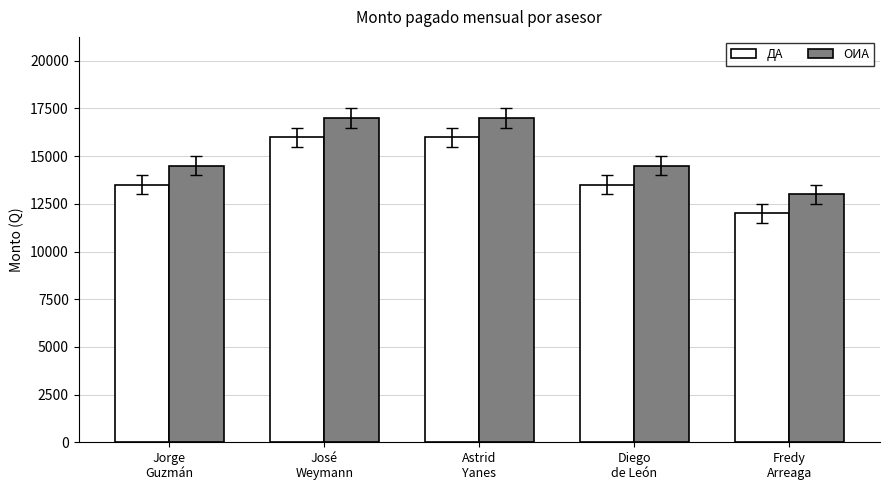

What is the label of the 4th bar from the left?

Diego
de León